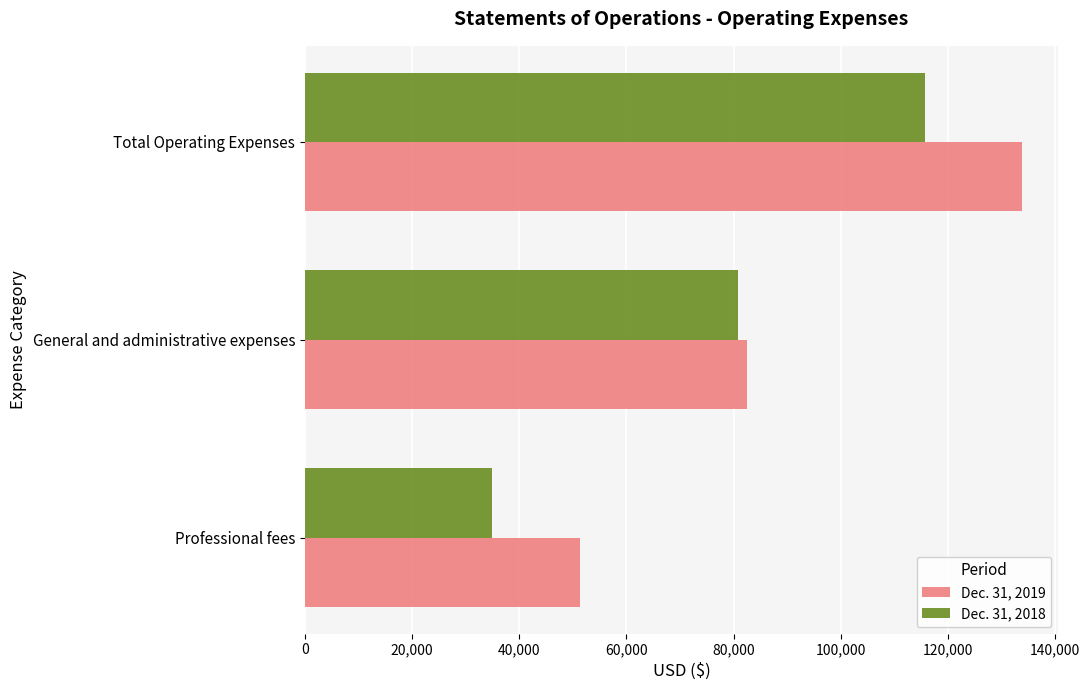

How many Dec. 31, 2018 values are between 34963 and 115689?

3